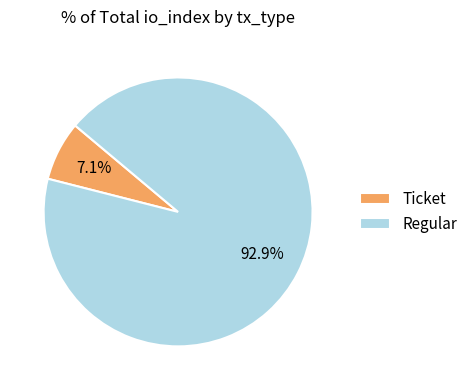

What is the smallest slice in the pie chart?

Ticket